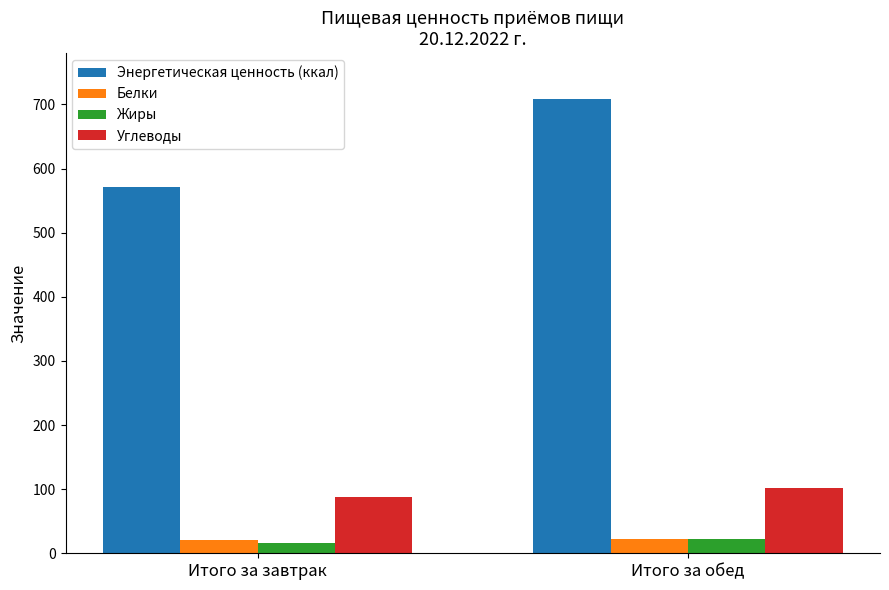

Which series has the largest range (max minus min)?

Энергетическая ценность (ккал)